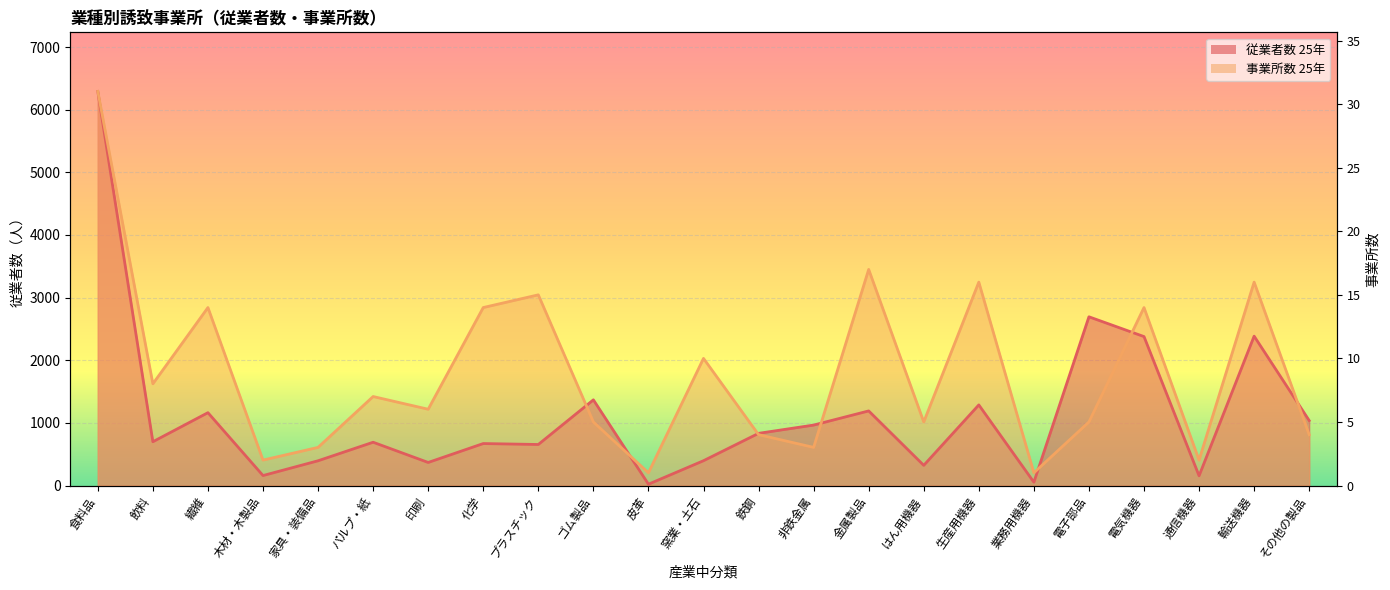

Read the 従業者数 25年 value at パルプ・紙.

691.0